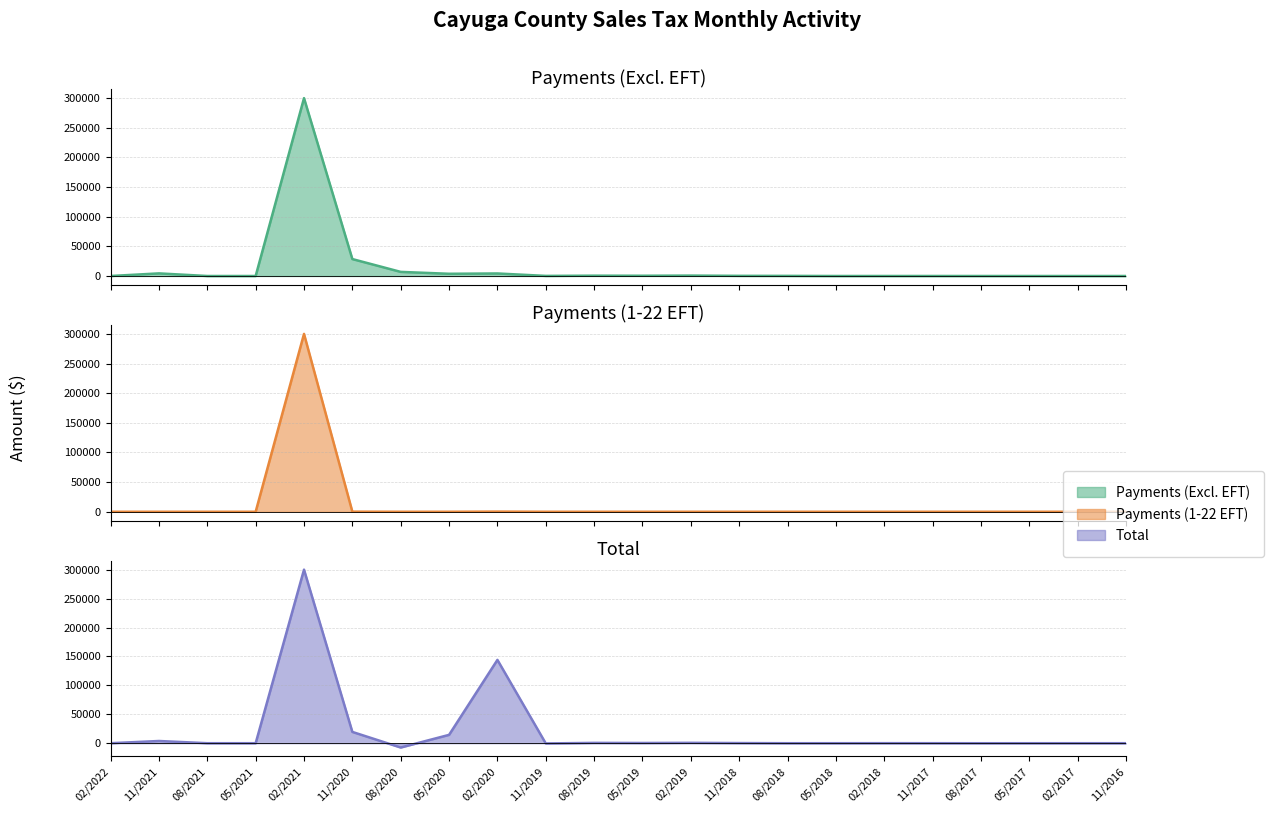

True or false: Payments (Excl. EFT) and Payments (1-22 EFT) intersect in this chart.

False